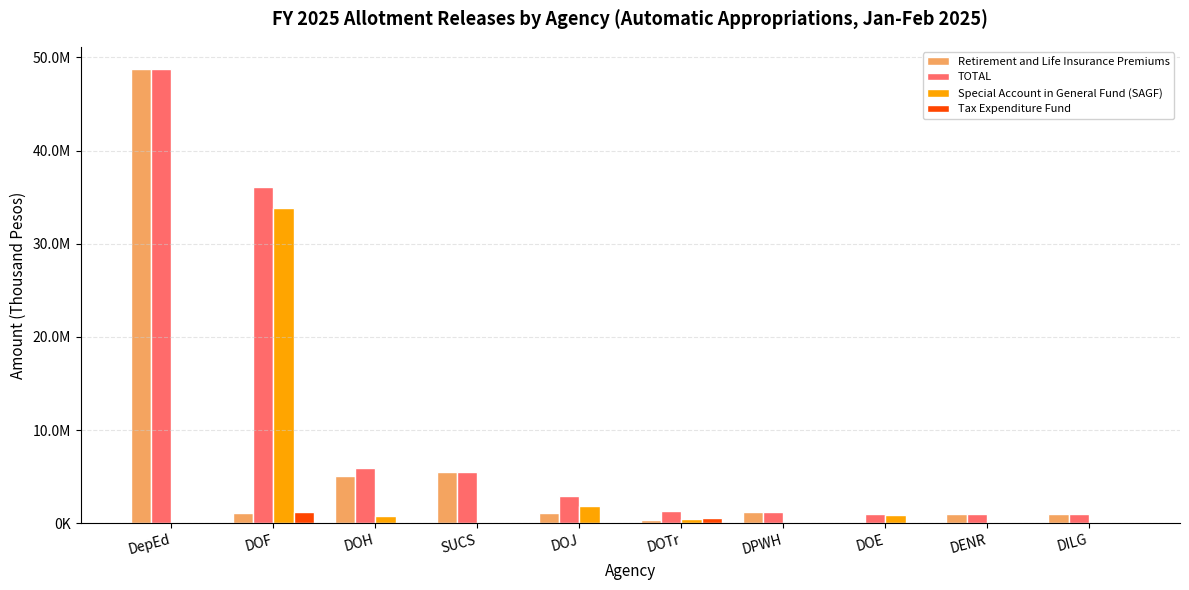

Does the chart contain stacked bars?

No